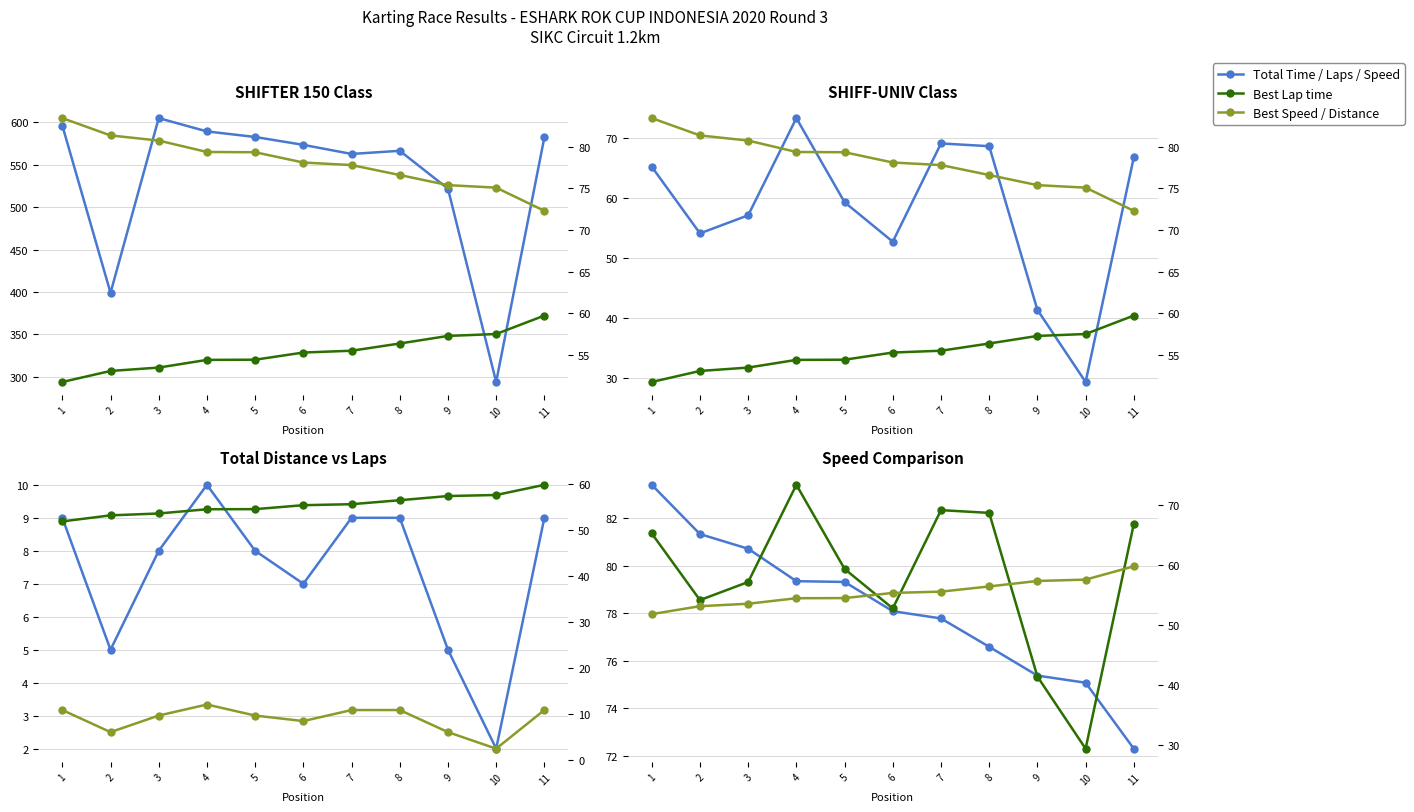

What is the difference between the highest and lowest values at 7?

553.6